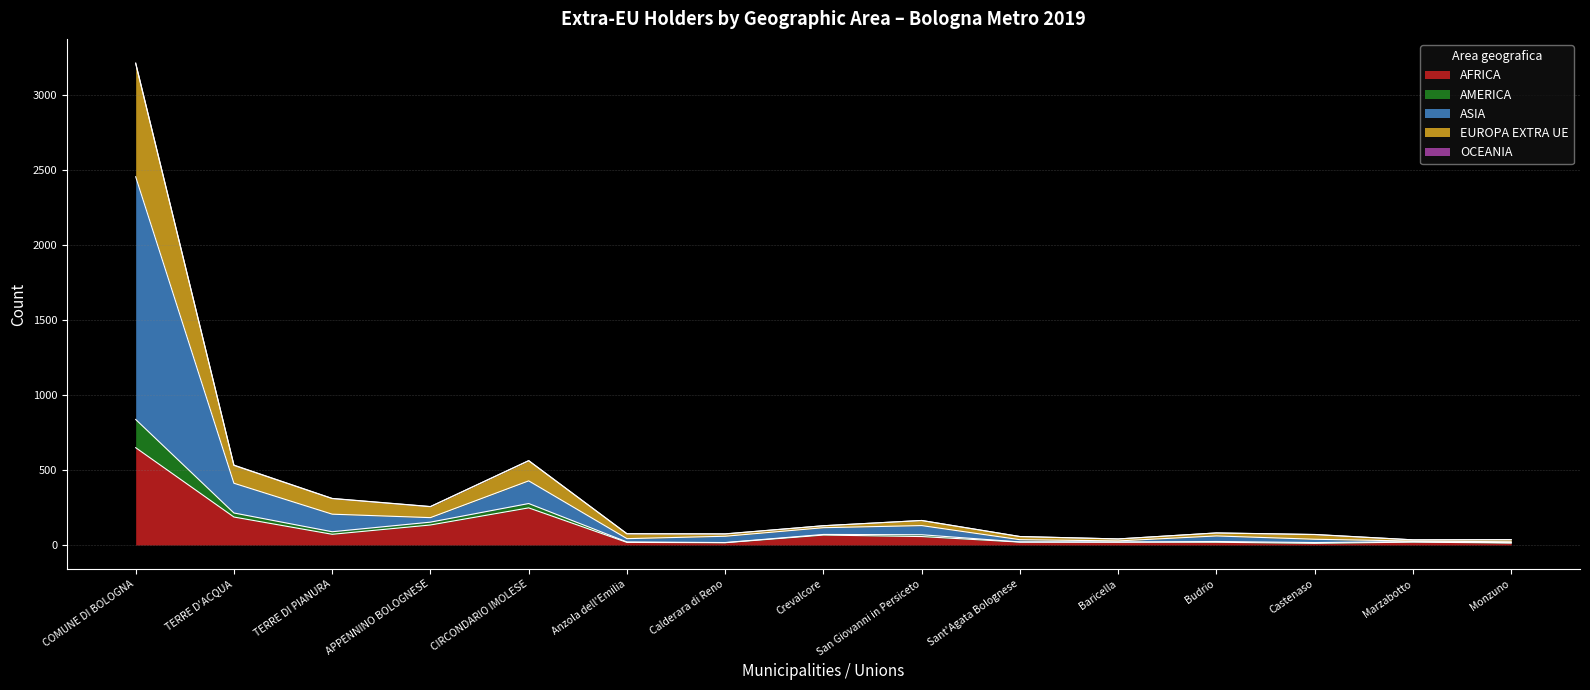

What is the highest value of the AFRICA series?

648